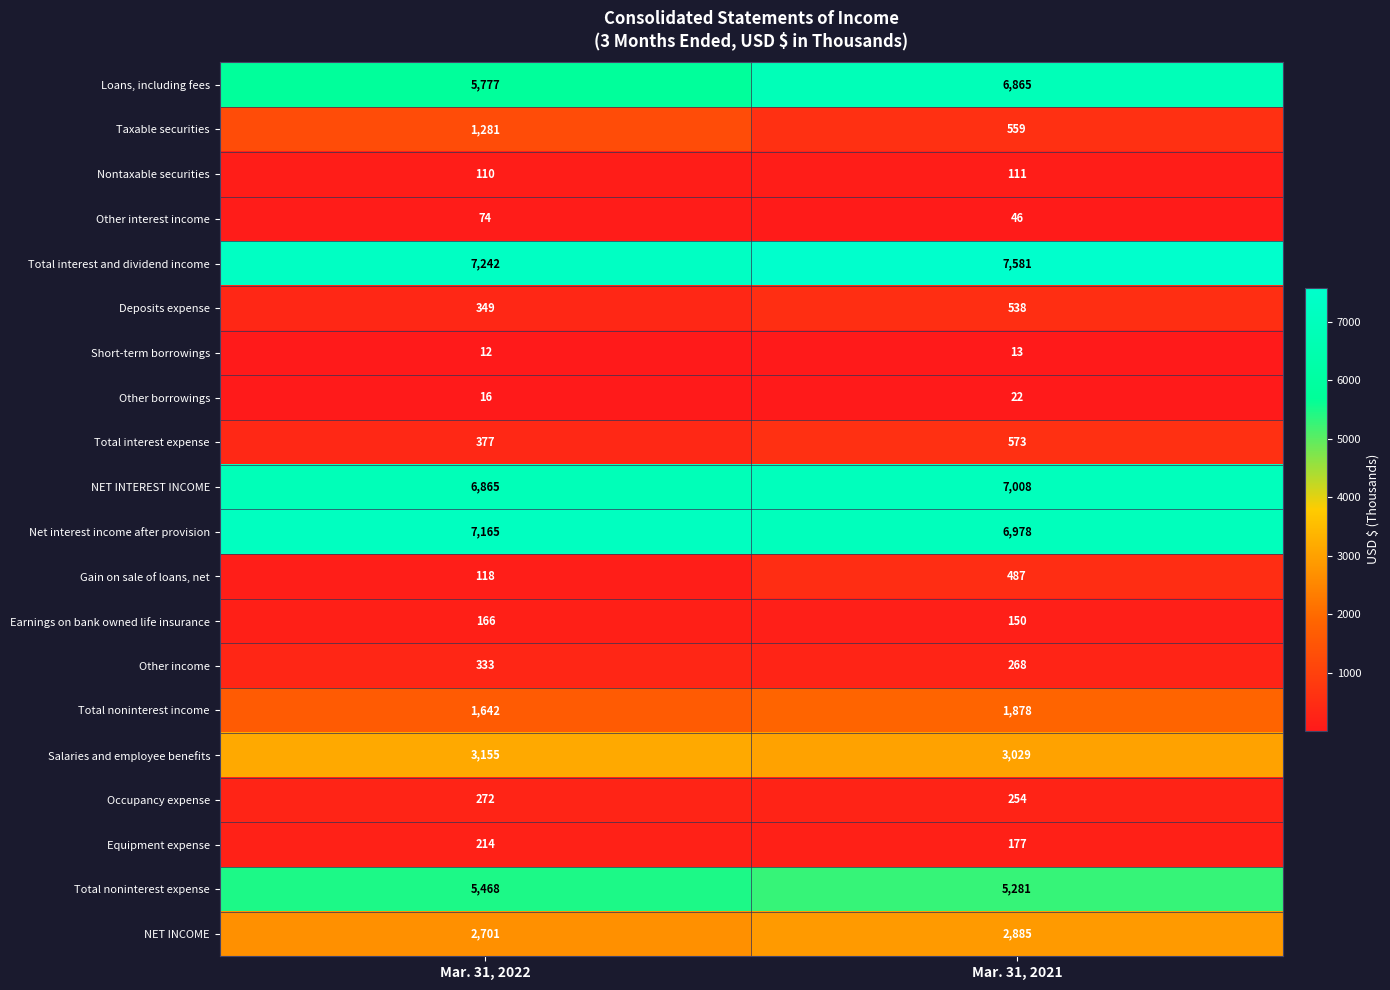

What is the smallest value displayed?

12